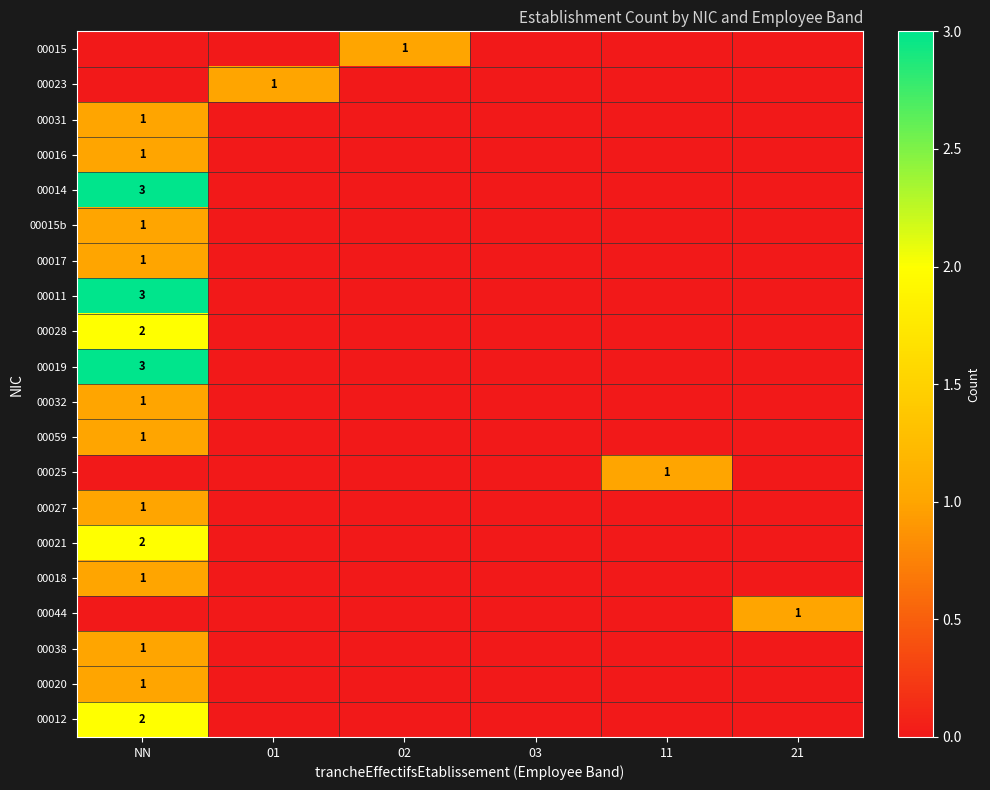

The value of 00011 at NN is 3. True or false?

True